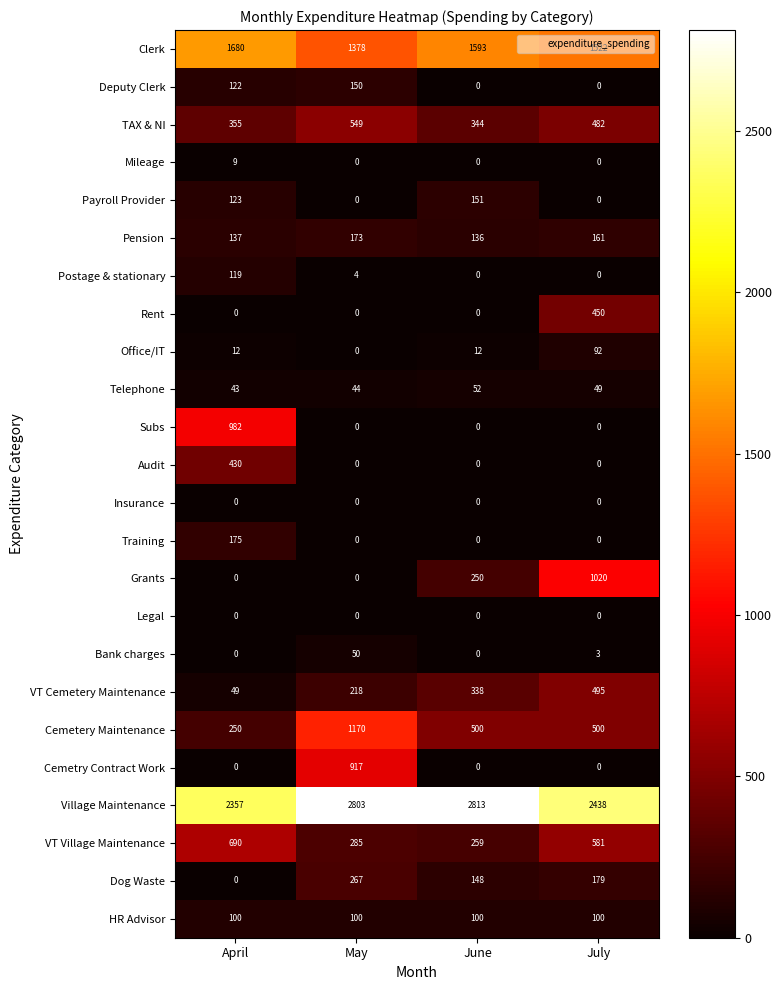

How many data points in Cemetery Maintenance are less than 500?

1